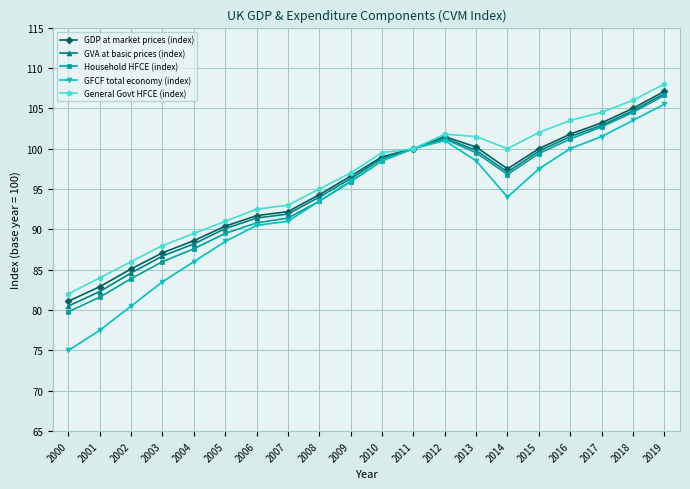

Which label corresponds to the largest value in the chart?

2019